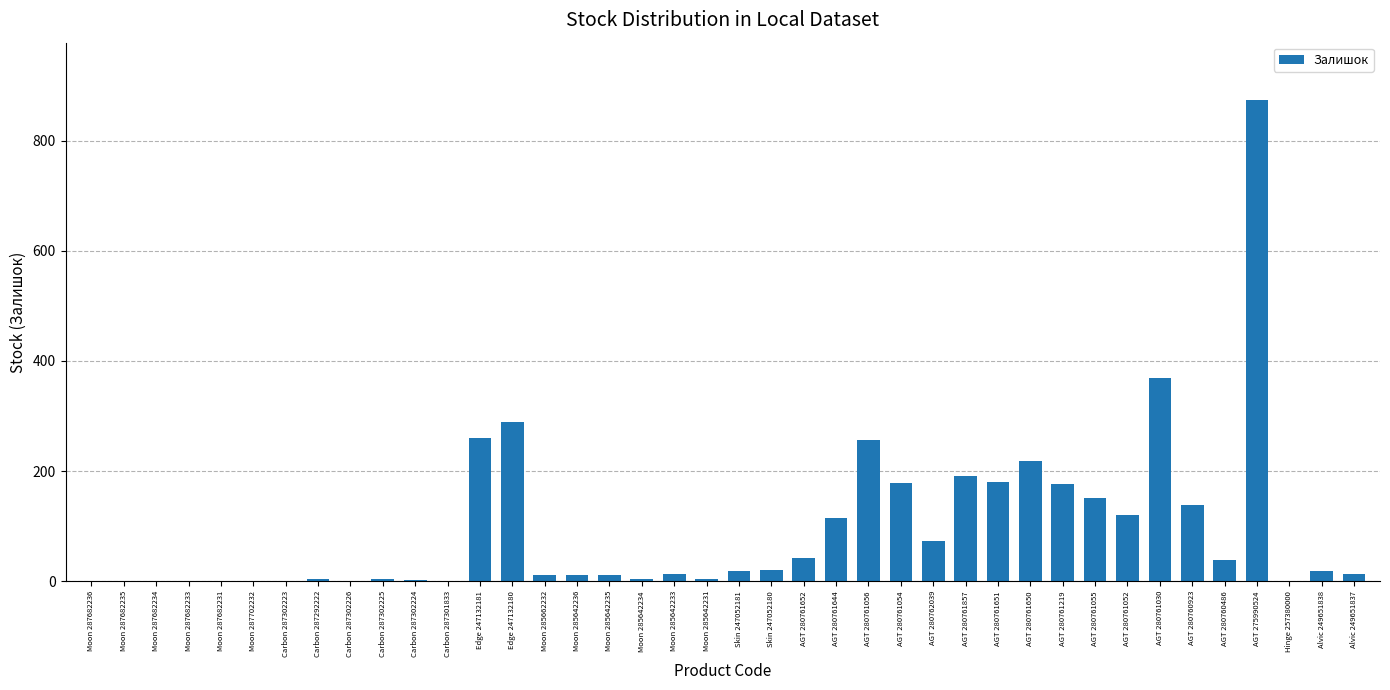

What is the sum of the values at Carbon 287301833 and AGT 280760923?

139